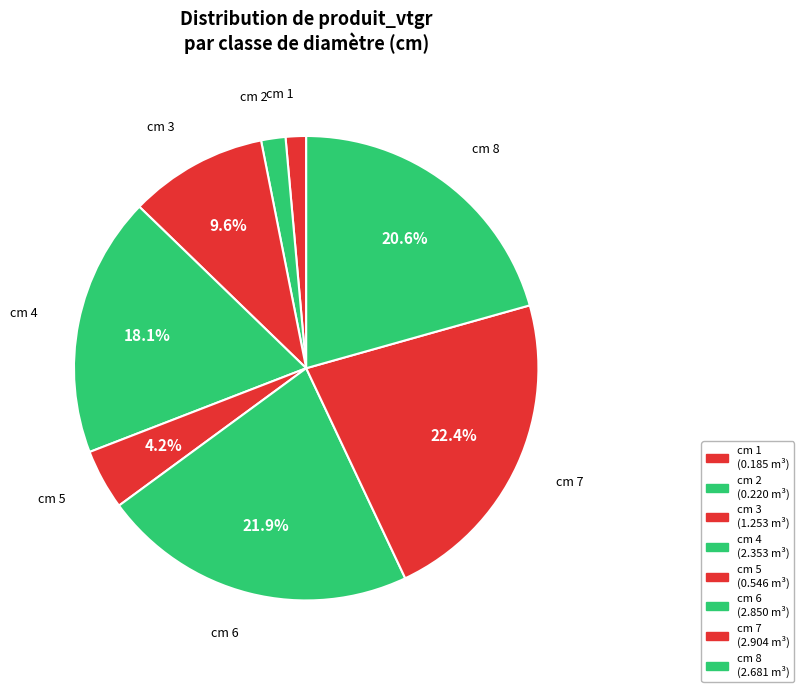

How many segments does this pie chart have?

8